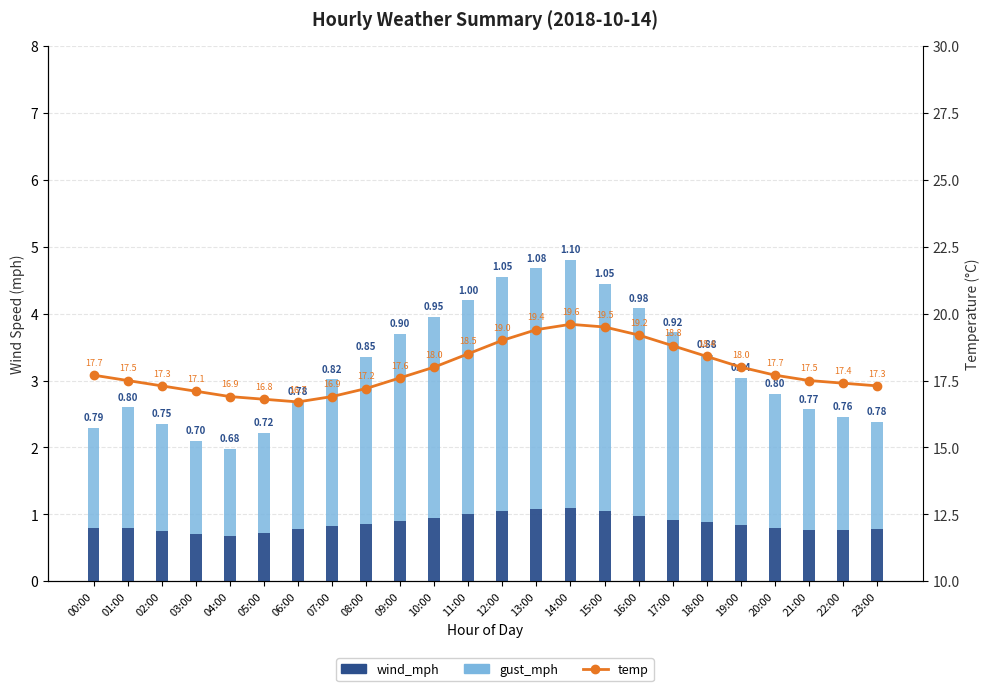

Reading left to right, transcribe all the data shown in this chart.

wind_mph: 0.8	0.8	0.8	0.7	0.7	0.7	0.8	0.8	0.8	0.9	0.9	1.0	1.1	1.1	1.1	1.1	1.0	0.9	0.9	0.8	0.8	0.8	0.8	0.8
gust_mph: 1.5	1.8	1.6	1.4	1.3	1.5	1.9	2.2	2.5	2.8	3.0	3.2	3.5	3.6	3.7	3.4	3.1	2.8	2.5	2.2	2.0	1.8	1.7	1.6
temp: 17.7	17.5	17.3	17.1	16.9	16.8	16.7	16.9	17.2	17.6	18.0	18.5	19.0	19.4	19.6	19.5	19.2	18.8	18.4	18.0	17.7	17.5	17.4	17.3